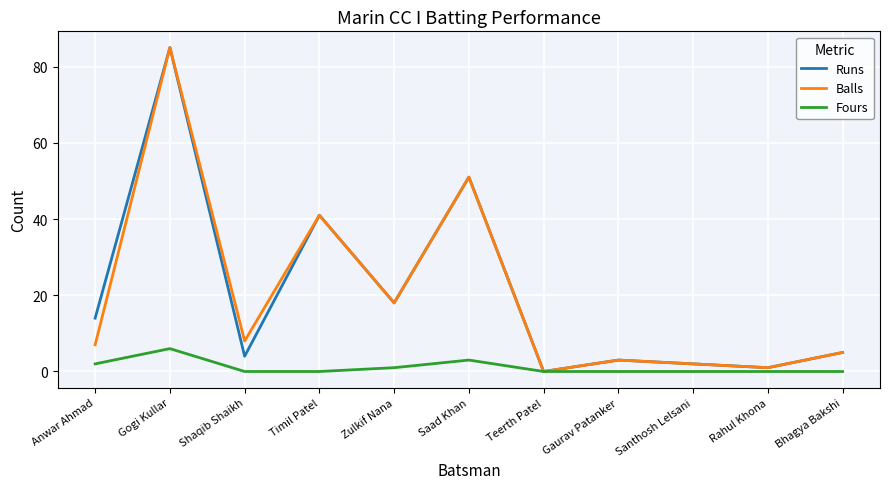

At which category does the chart reach its peak across all series?

Gogi Kullar